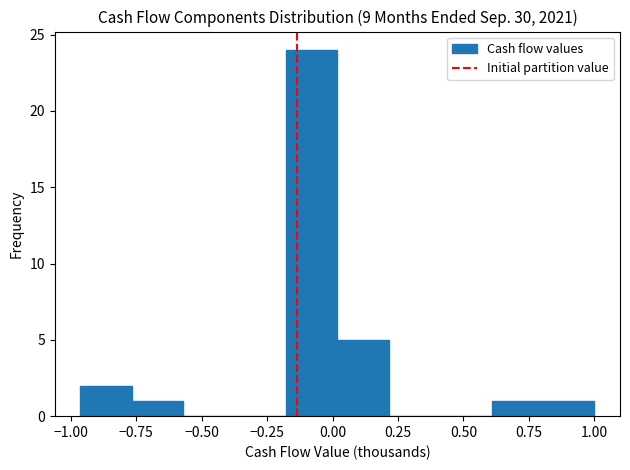

Read against the x-axis, roughly where is the centre of the tallest bar?

-0.10